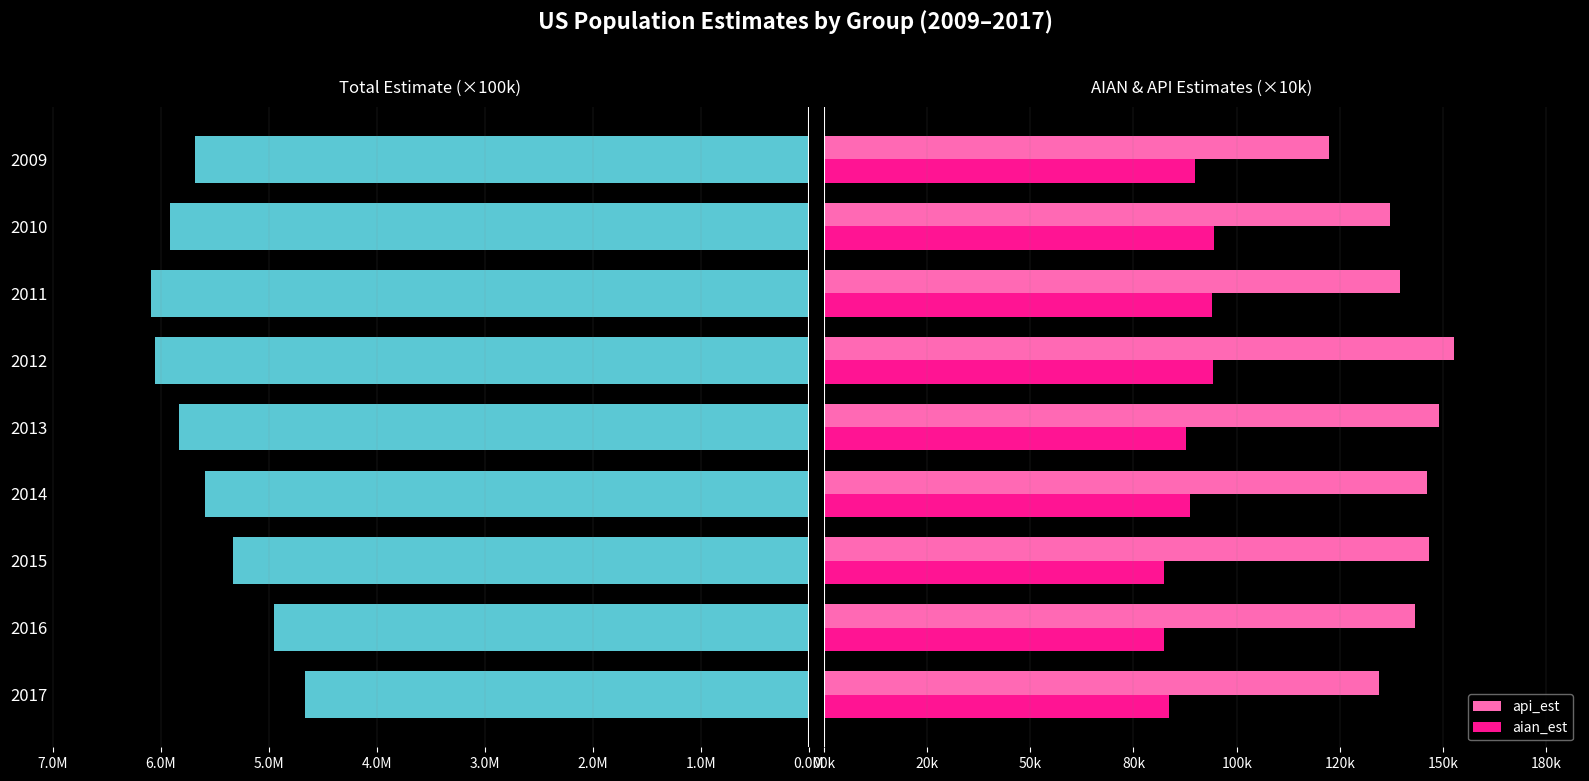

At 2015, list the series in order from largest to smallest.

total_est, api_est, aian_est